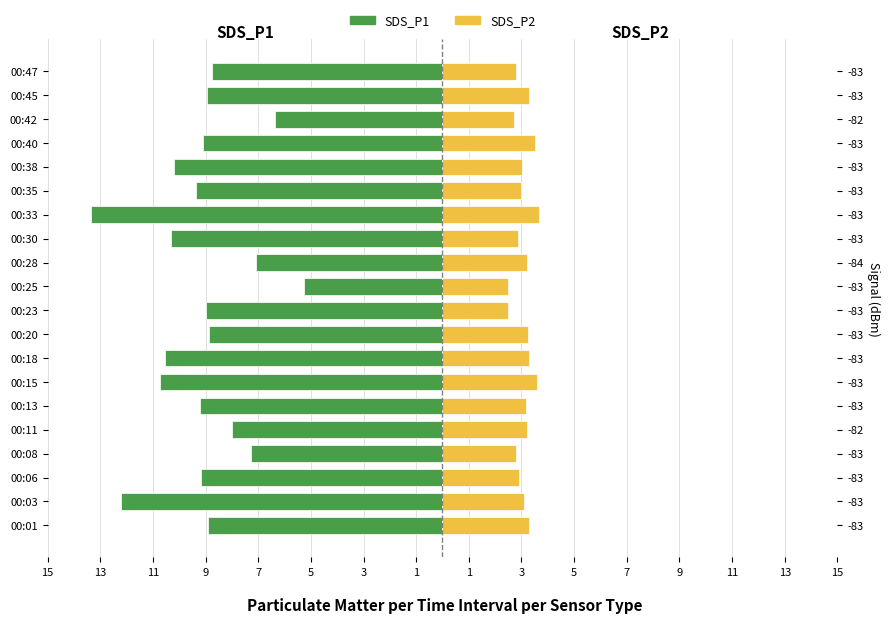

What are all the series names shown in the legend?

SDS_P1, SDS_P2